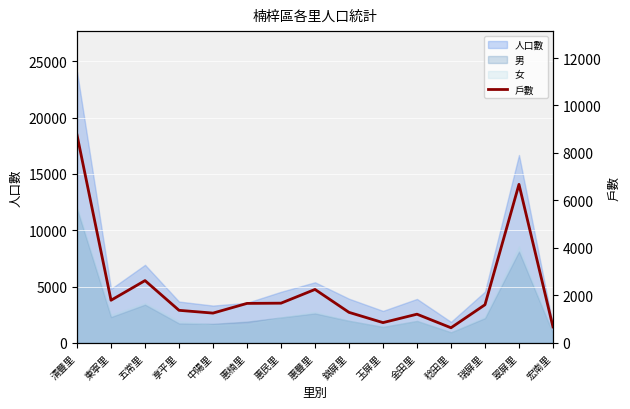

How many interior local valleys (lower than both neighbors) does the data have?

4